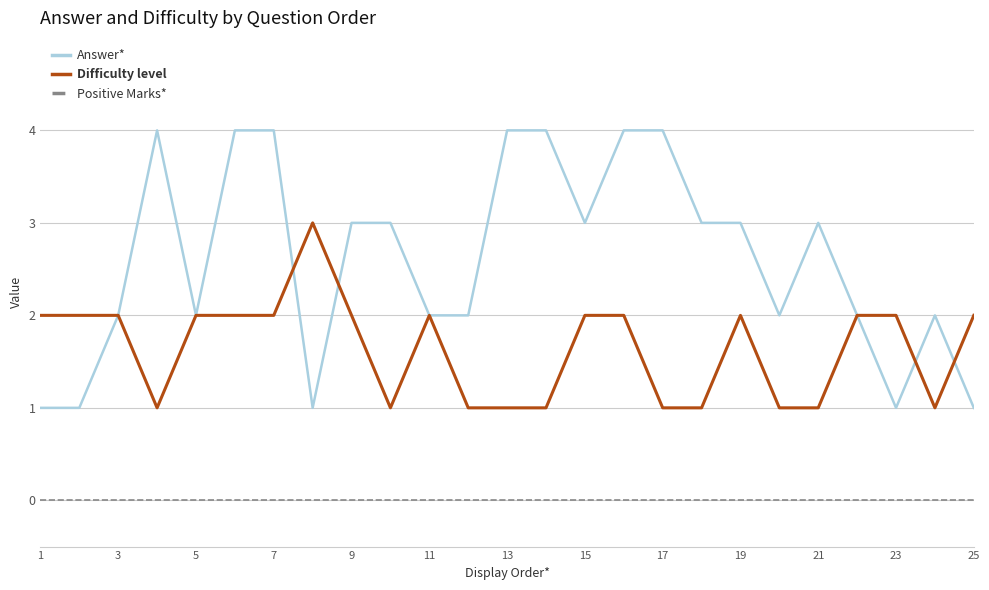

How many categories are shown in the chart?

25